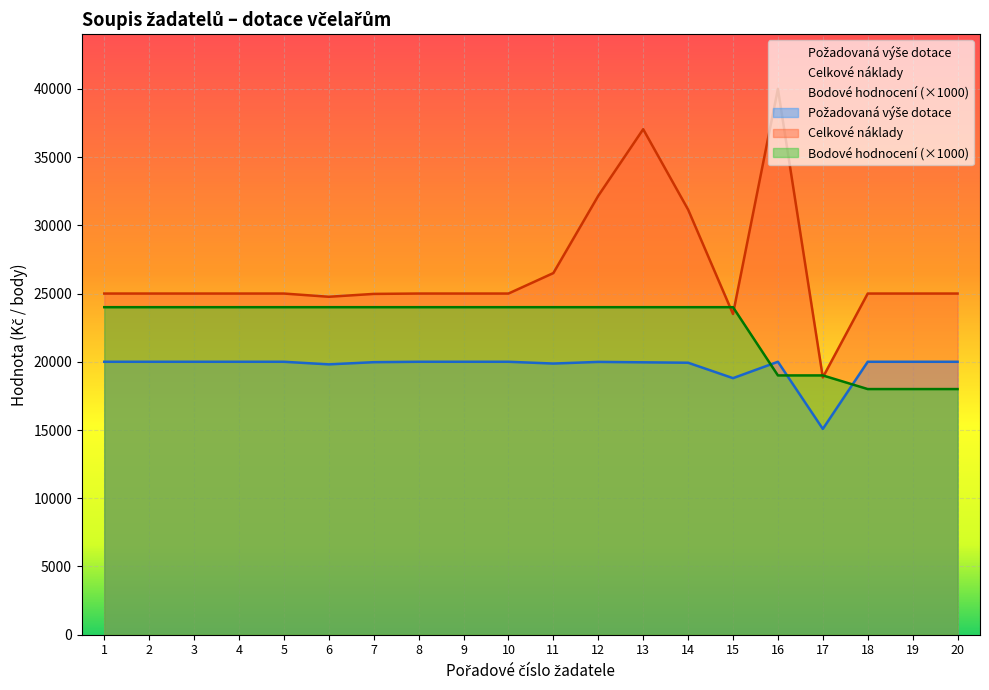

Reading left to right, extract all data points from this chart.

Požadovaná výše dotace: 1=20000	2=20000	3=20000	4=20000	5=20000	6=19810	7=19970	8=20000	9=20000	10=20000	11=19870	12=19990	13=19960	14=19930	15=18800	16=20000	17=15080	18=20000	19=20000	20=20000
Celkové náklady: 1=25000	2=25000	3=25000	4=25000	5=25000	6=24763	7=24973	8=25000	9=25000	10=25000	11=26500	12=32163	13=37041	14=31152	15=23500	16=40000	17=18854	18=25000	19=25000	20=25000
Bodové hodnocení: 1=24000	2=24000	3=24000	4=24000	5=24000	6=24000	7=24000	8=24000	9=24000	10=24000	11=24000	12=24000	13=24000	14=24000	15=24000	16=19000	17=19000	18=18000	19=18000	20=18000